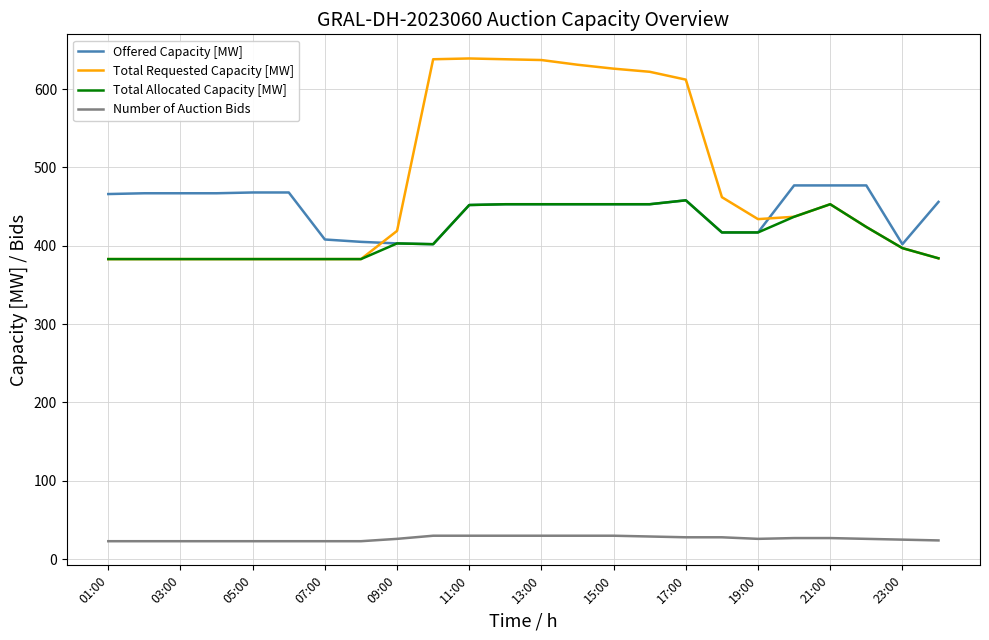

What is the average value of the Offered Capacity [MW] series?

447